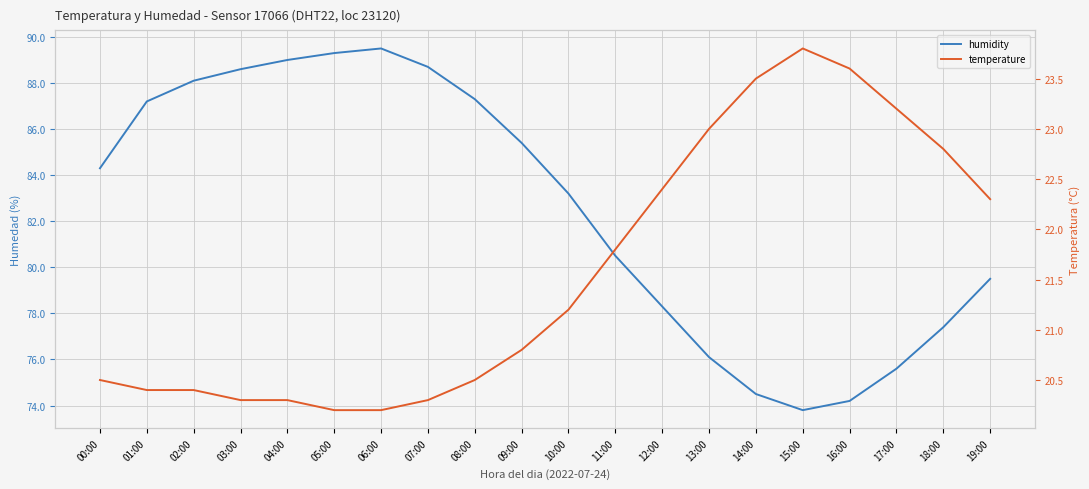

What is the value of the temperature point at the 17th from the left?

23.6